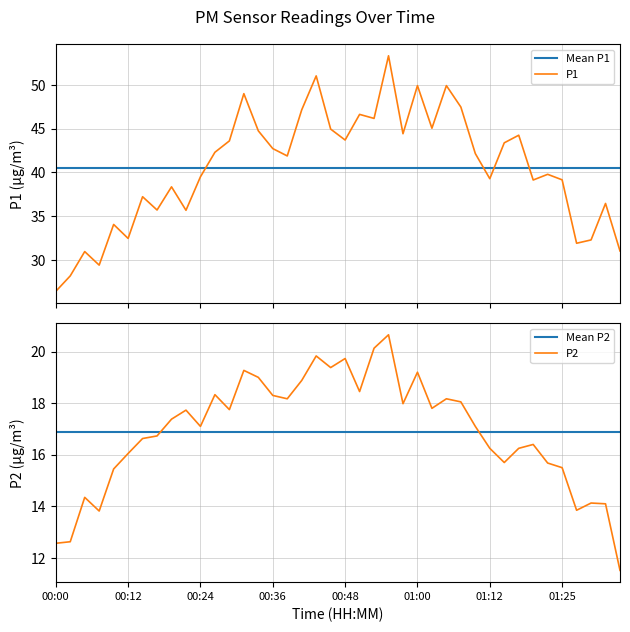

What is the minimum value for Mean P1?

40.5